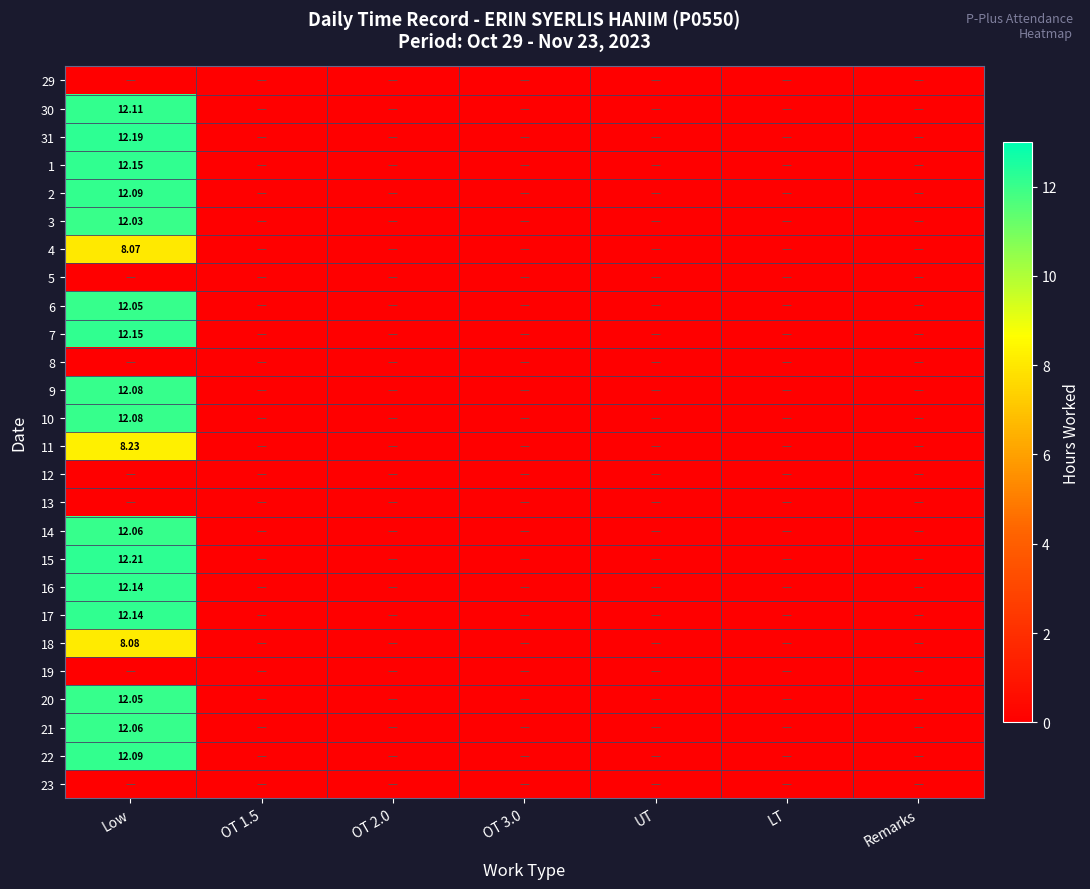

At which category is the sum across all series the highest?

Low